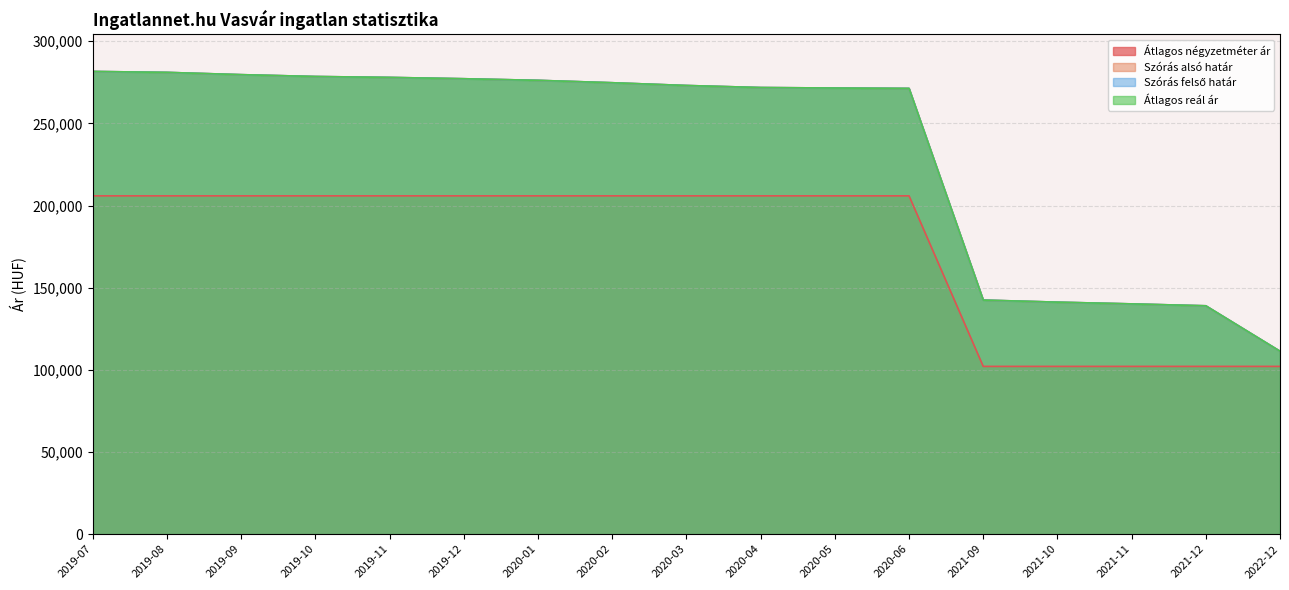

Reading left to right, transcribe all the data shown in this chart.

Átlagos négyzetméter ár: 205882	205882	205882	205882	205882	205882	205882	205882	205882	205882	205882	205882	102083	102083	102083	102083	102083
Szórás alsó határ: 281587	281017	279635	278514	277957	277156	276177	274720	273041	271795	271500	271264	142442	141178	140125	138963	111320
Szórás felső határ: 281587	281017	279635	278514	277957	277156	276177	274720	273041	271795	271500	271264	142442	141178	140125	138963	111320
Átlagos reál ár: 281587	281017	279635	278514	277957	277156	276177	274720	273041	271795	271500	271264	142442	141178	140125	138963	111320